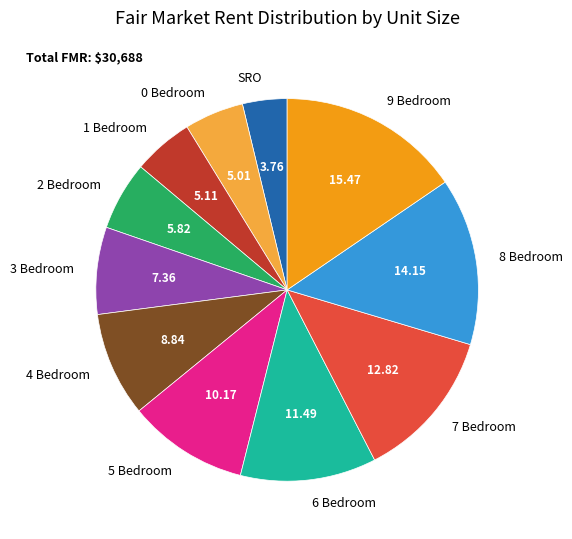

What is the ratio of the value at 2 Bedroom to the value at 9 Bedroom?

0.4